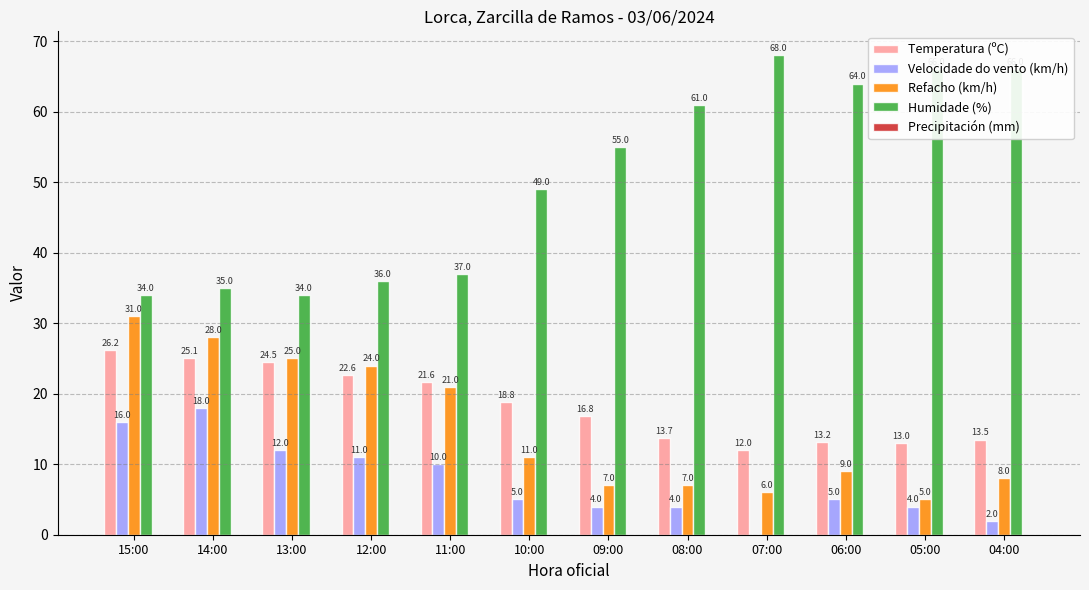

How many groups of bars are there?

12